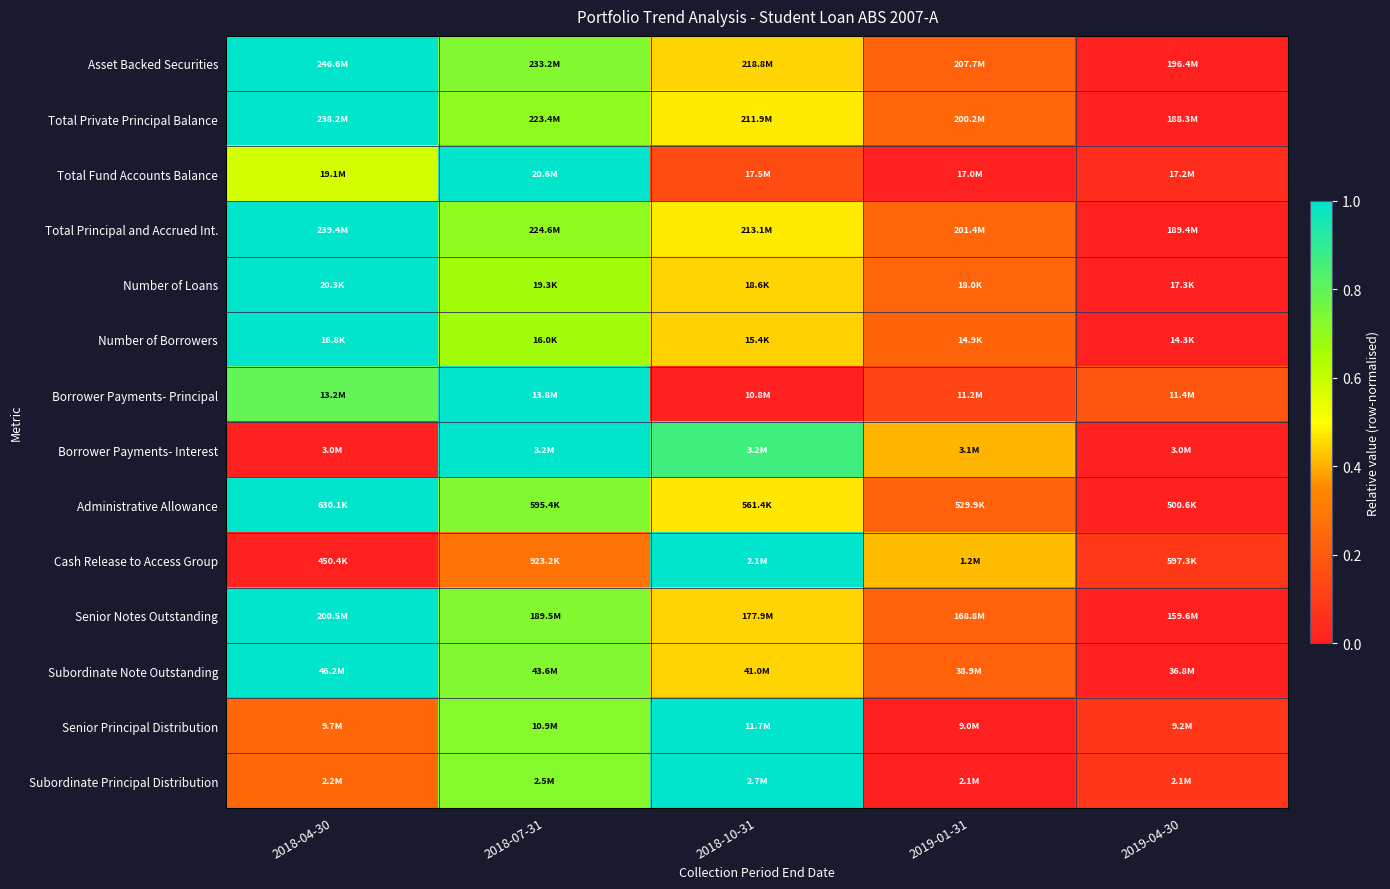

What is the total value across all series at 2019-04-30?

0.5